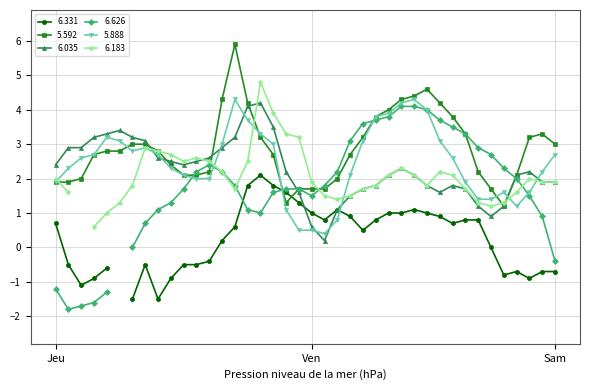

How many data points in 5.592 are above 2?

30